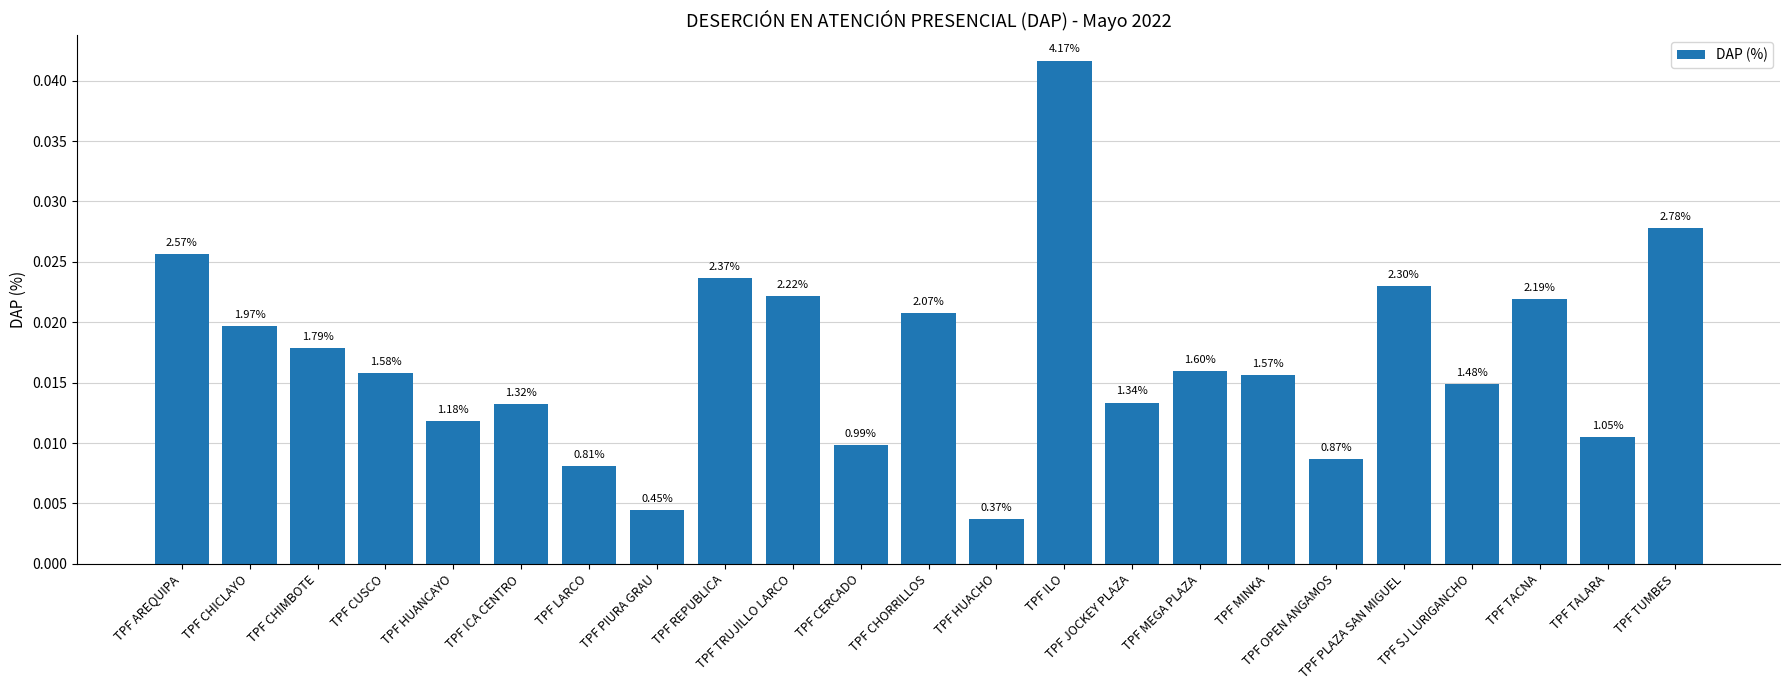

At which category does the chart reach its peak across all series?

TPF ILO